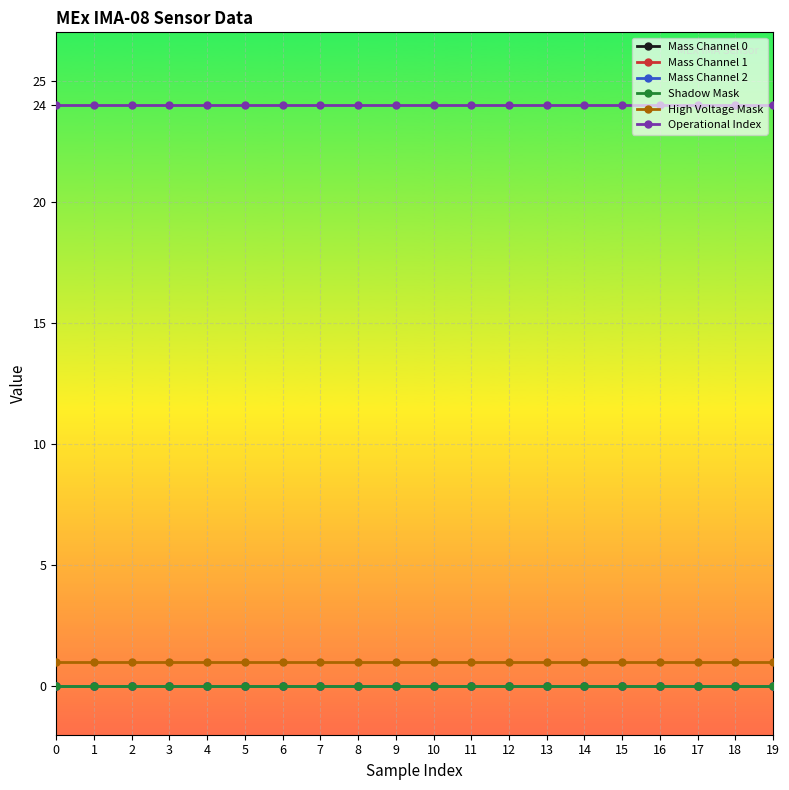

Reading left to right, list all the values displayed in this chart.

Mass Channel 0: 0=0	1=0	2=0	3=0	4=0	5=0	6=0	7=0	8=0	9=0	10=0	11=0	12=0	13=0	14=0	15=0	16=0	17=0	18=0	19=0
Mass Channel 1: 0=0	1=0	2=0	3=0	4=0	5=0	6=0	7=0	8=0	9=0	10=0	11=0	12=0	13=0	14=0	15=0	16=0	17=0	18=0	19=0
Mass Channel 2: 0=0	1=0	2=0	3=0	4=0	5=0	6=0	7=0	8=0	9=0	10=0	11=0	12=0	13=0	14=0	15=0	16=0	17=0	18=0	19=0
Shadow Mask: 0=0	1=0	2=0	3=0	4=0	5=0	6=0	7=0	8=0	9=0	10=0	11=0	12=0	13=0	14=0	15=0	16=0	17=0	18=0	19=0
High Voltage Mask: 0=1	1=1	2=1	3=1	4=1	5=1	6=1	7=1	8=1	9=1	10=1	11=1	12=1	13=1	14=1	15=1	16=1	17=1	18=1	19=1
Operational Index: 0=24	1=24	2=24	3=24	4=24	5=24	6=24	7=24	8=24	9=24	10=24	11=24	12=24	13=24	14=24	15=24	16=24	17=24	18=24	19=24